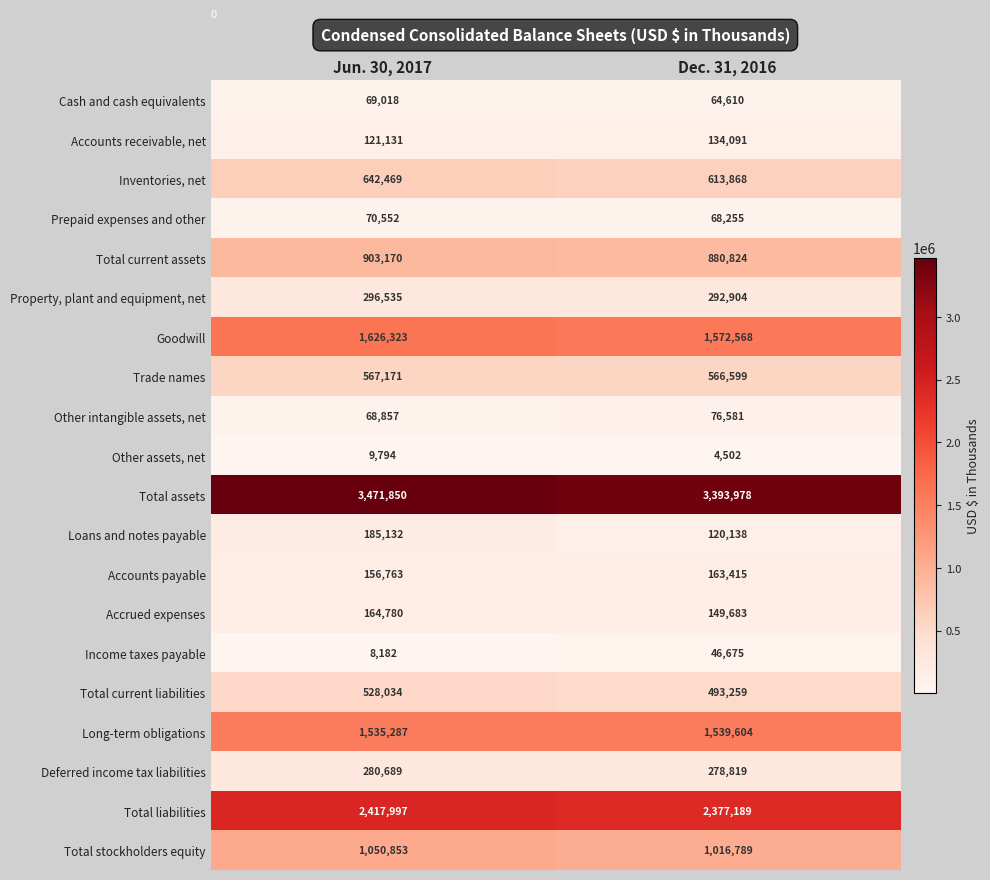

What is the difference between the highest and lowest values at Jun. 30, 2017?

3463668